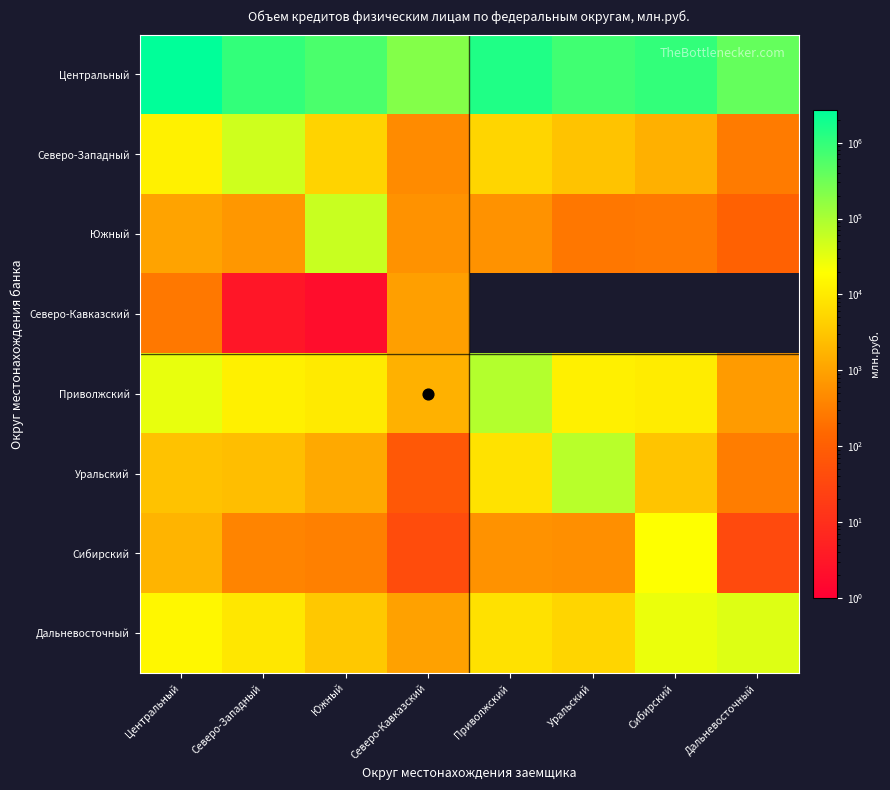

How many series are shown in this chart?

8